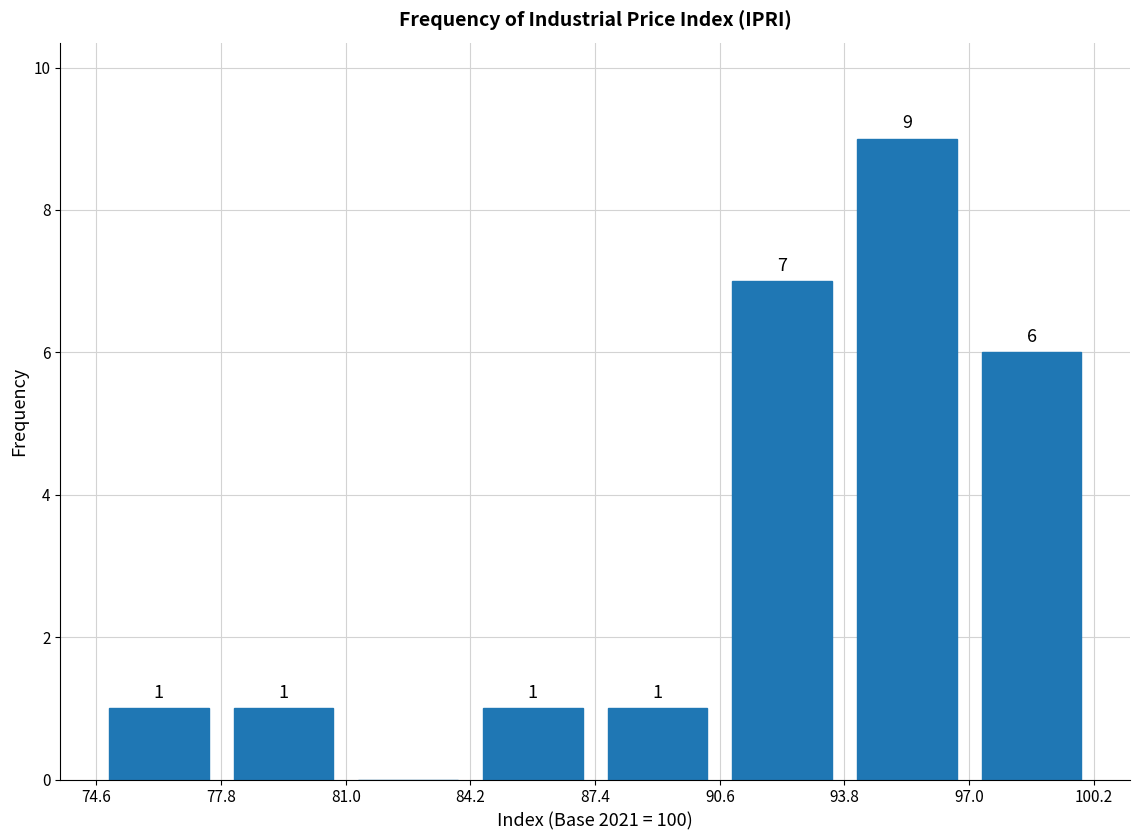

Over which range of the x-axis is the bar tallest?

93.8 to 97.0